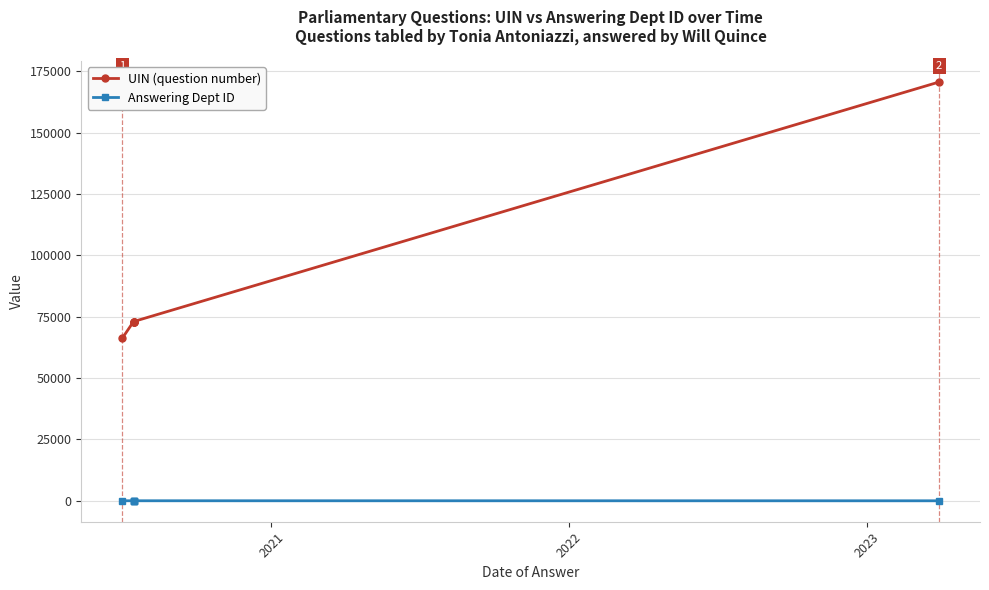

Is it true that UIN (question number) equals 35433 at 5?

False